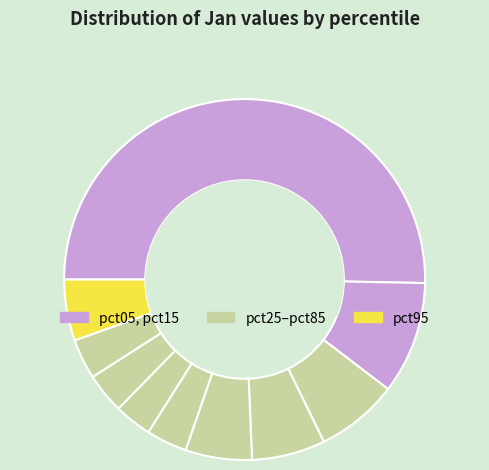

How many segments does this pie chart have?

10